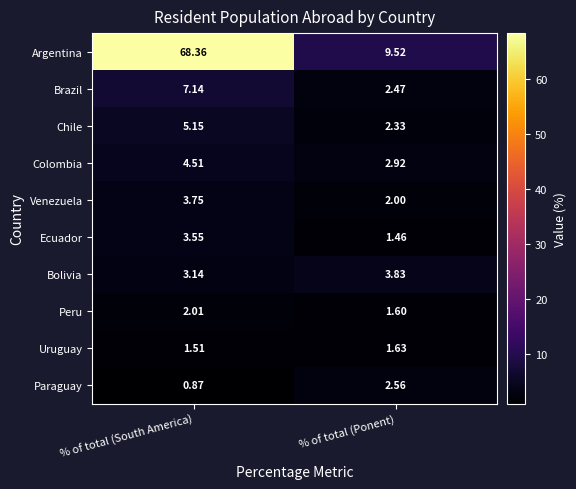

At how many categories does at least one series exceed 43?

1